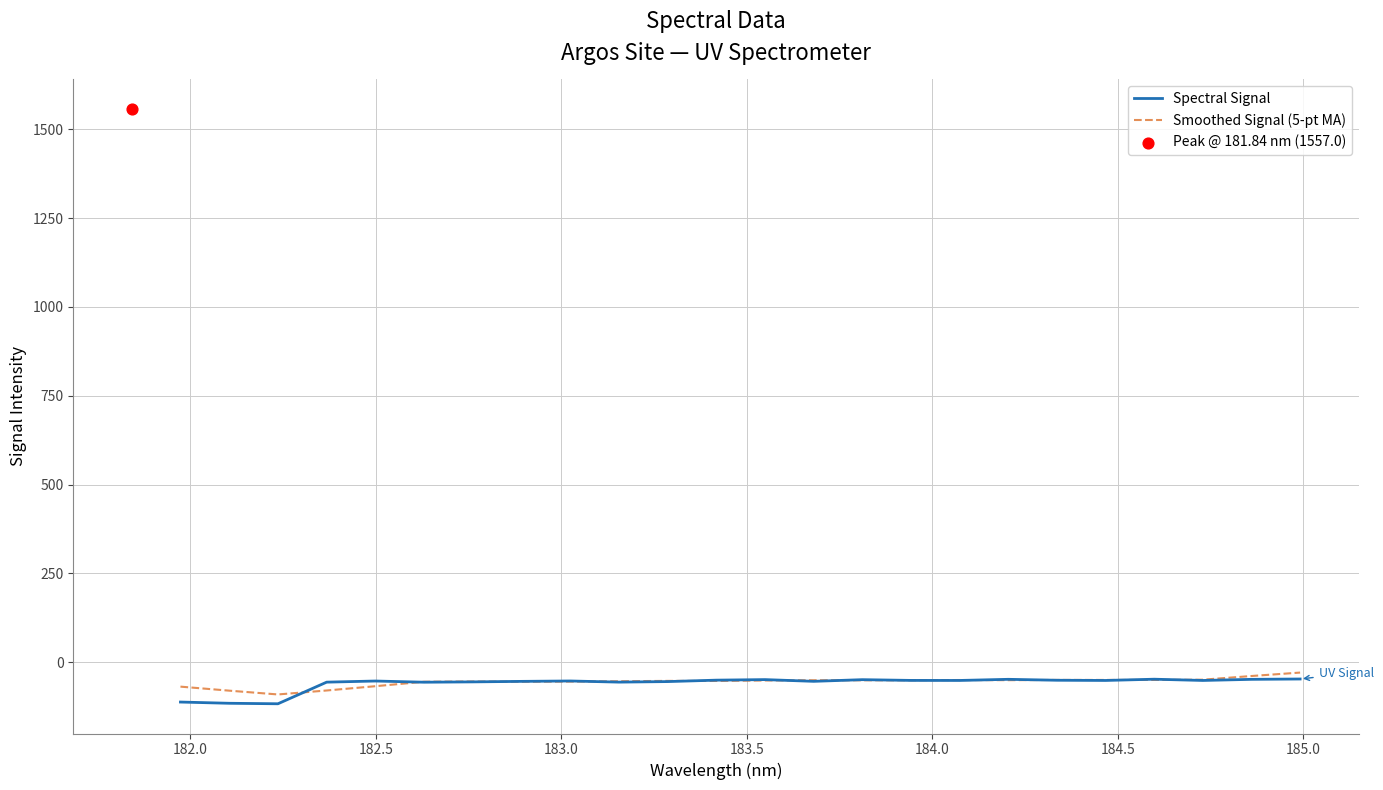

What is the minimum value for Smoothed Signal (5-pt MA)?

-91.3